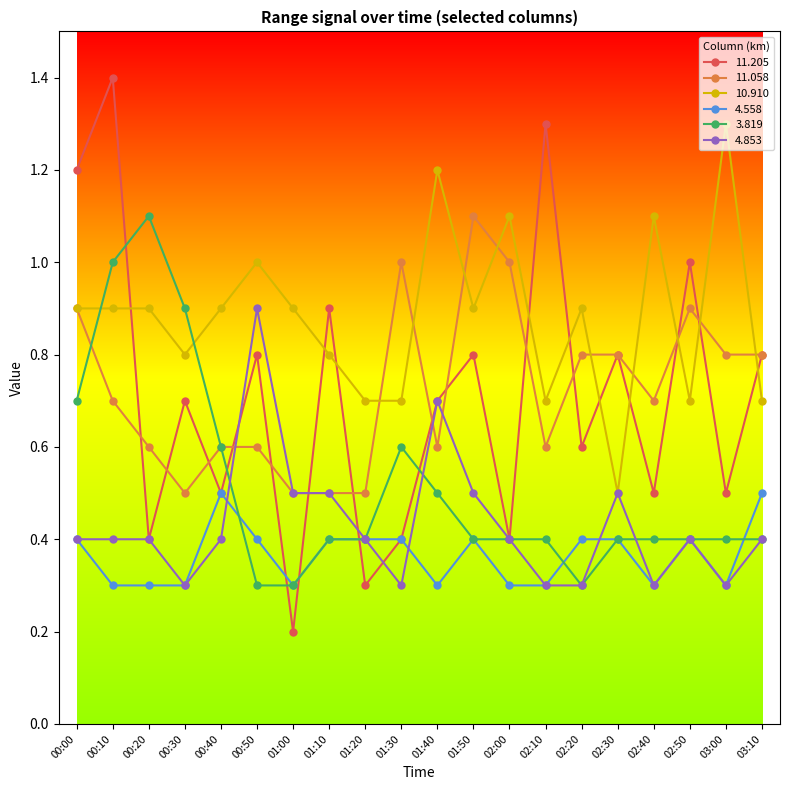

What value does the 4.558 series have at 01:00?

0.3